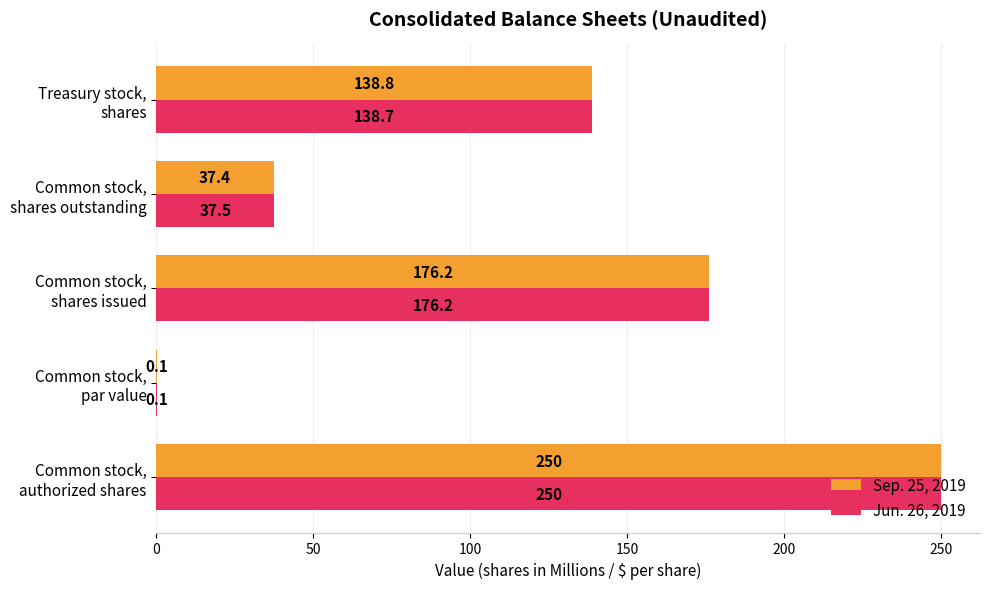

What is the greatest value displayed?

250.0